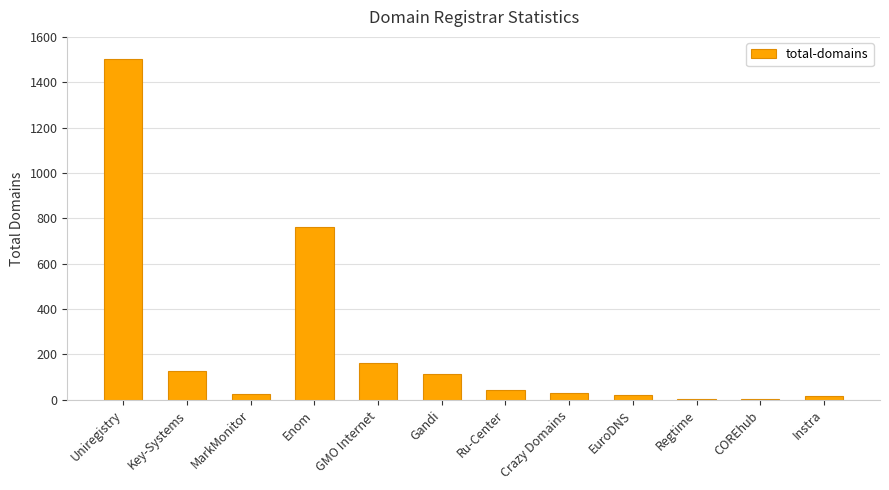

At which category does the chart reach its peak across all series?

Uniregistry